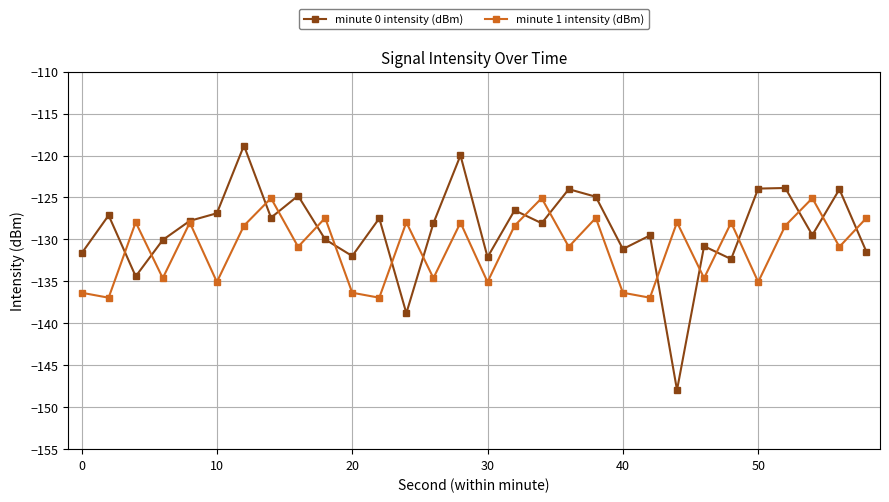

What is the smallest value displayed?

-148.0